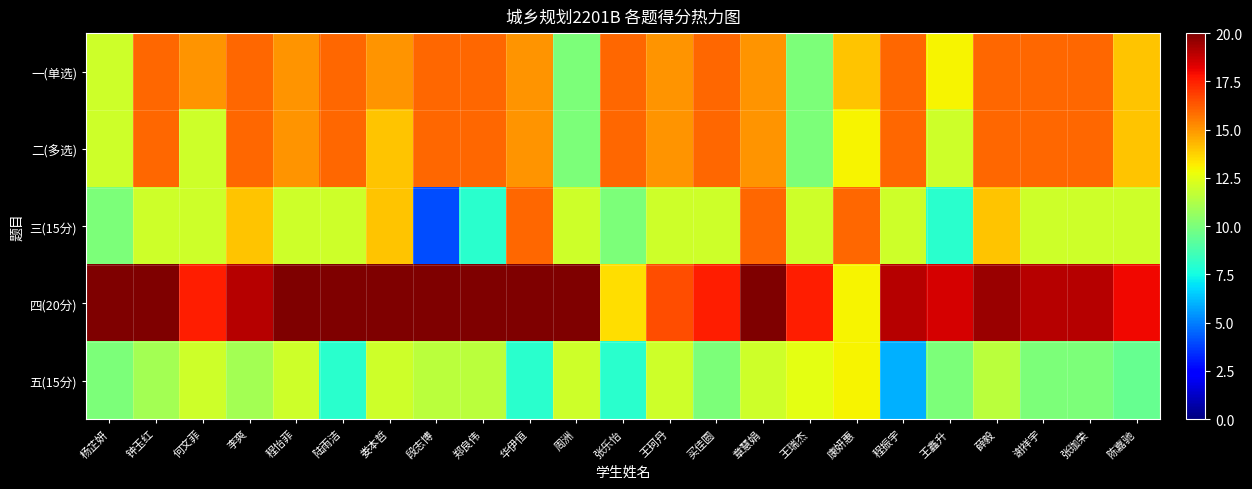

Between 王瑞杰 and 王鑫升, which series saw the biggest shift?

三(15分)